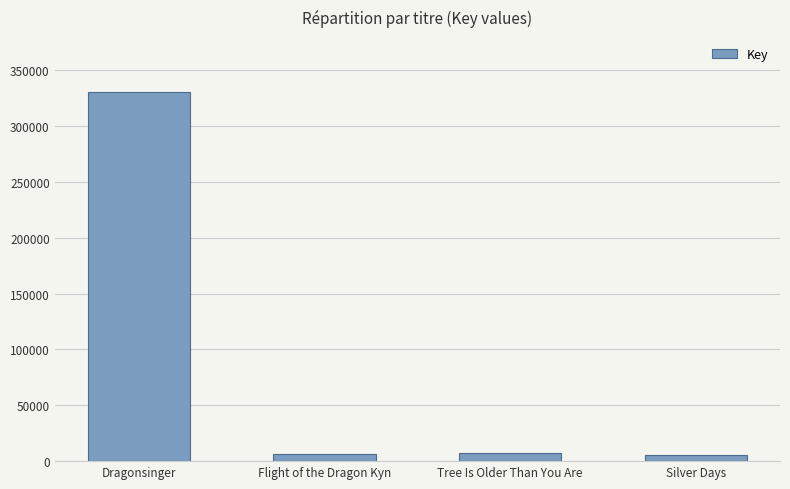

Between Silver Days and Dragonsinger, which is larger?

Dragonsinger